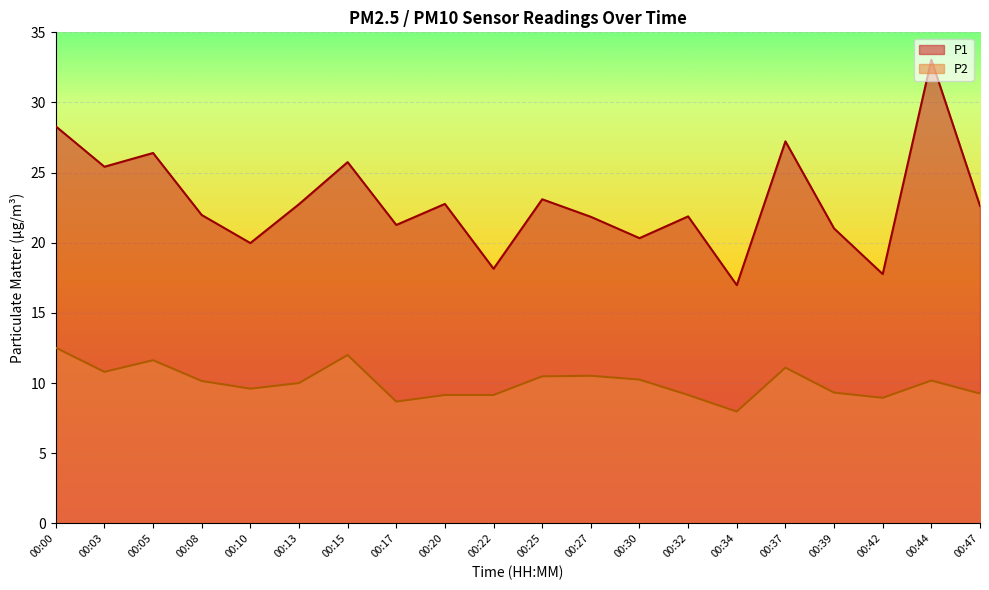

True or false: P2 and P1 intersect in this chart.

False